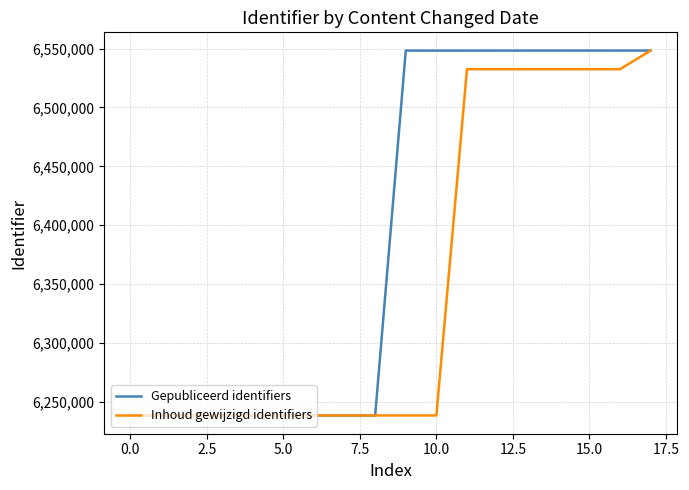

Which series has the widest spread of values?

Gepubliceerd identifiers